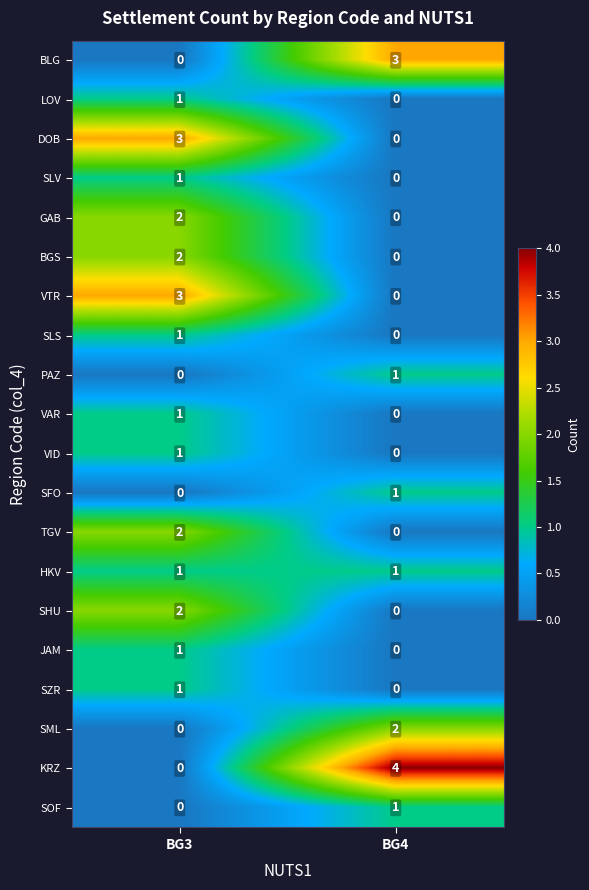

Between BG3 and BG4, which series saw the biggest shift?

KRZ